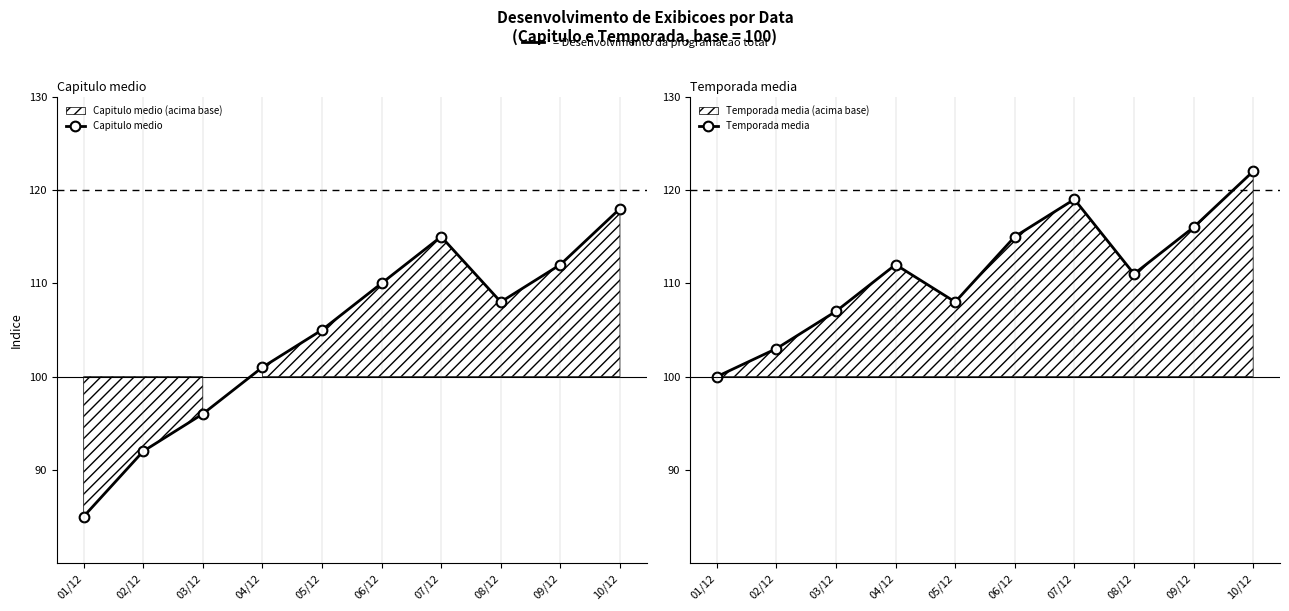

How many lines are shown in the chart?

2